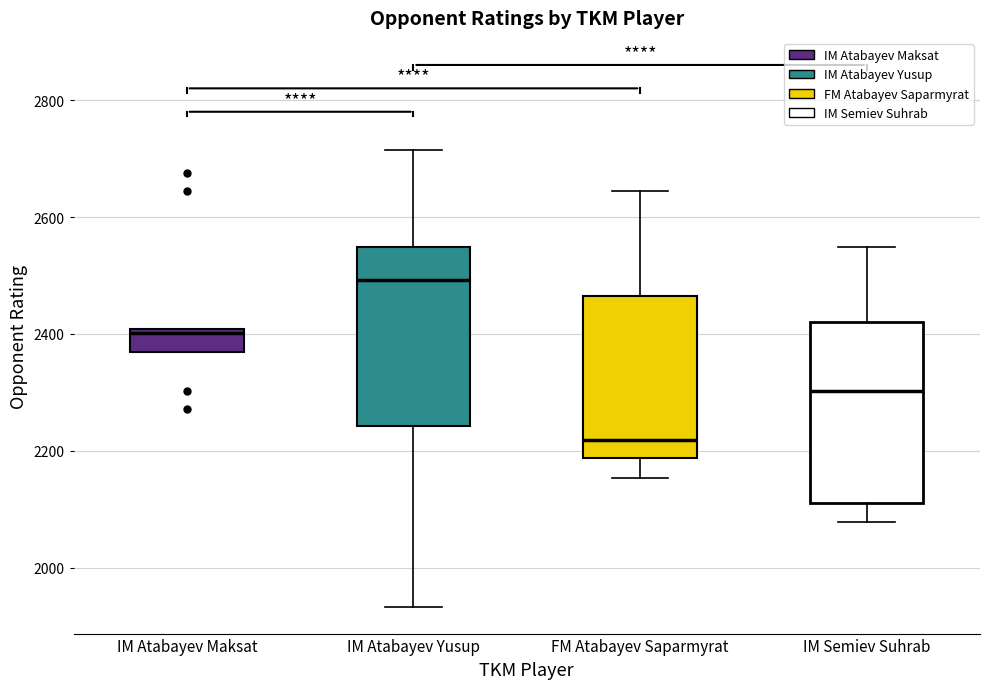

Reading left to right, read every box against the y-axis: the position of its median line, the range the box covers, and the ends of its whiskers. The values are not printed on the chart, so give them approximately, as read against the axis.

IM Atabayev Maksat: median 2400 (just below the box's upper edge), box 2360 to 2400, whiskers 2360 to 2400
IM Atabayev Yusup: median 2500, box 2240 to 2540, whiskers 1940 to 2720
FM Atabayev Saparmyrat: median 2220, box 2180 to 2460, whiskers 2160 to 2640
IM Semiev Suhrab: median 2300, box 2120 to 2420, whiskers 2080 to 2540